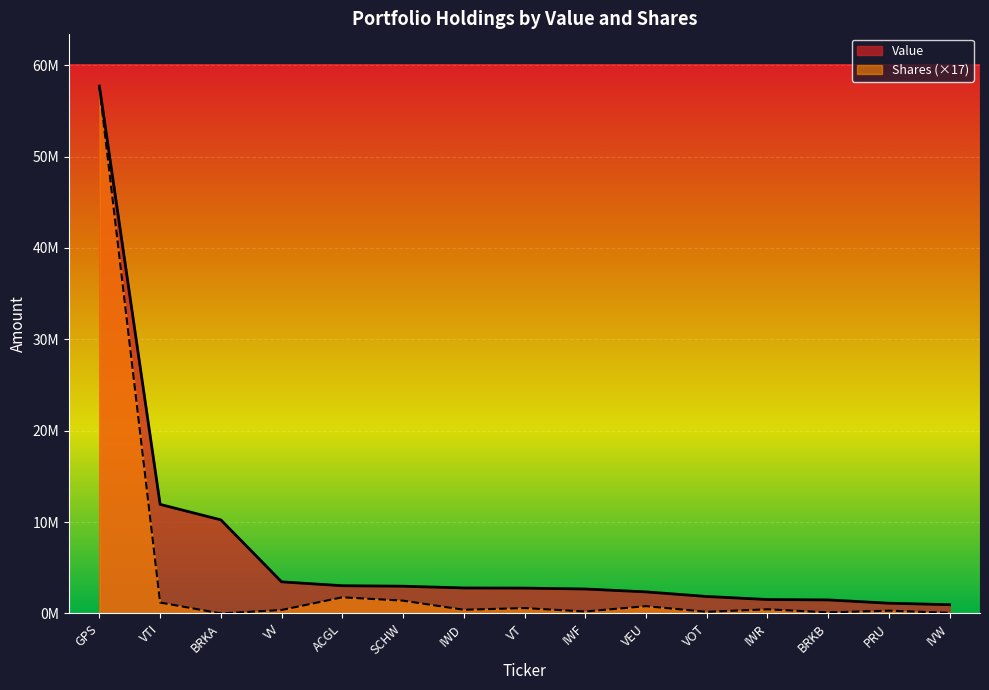

List the series in order of their peak value, highest first.

Value, Shares or principal amount